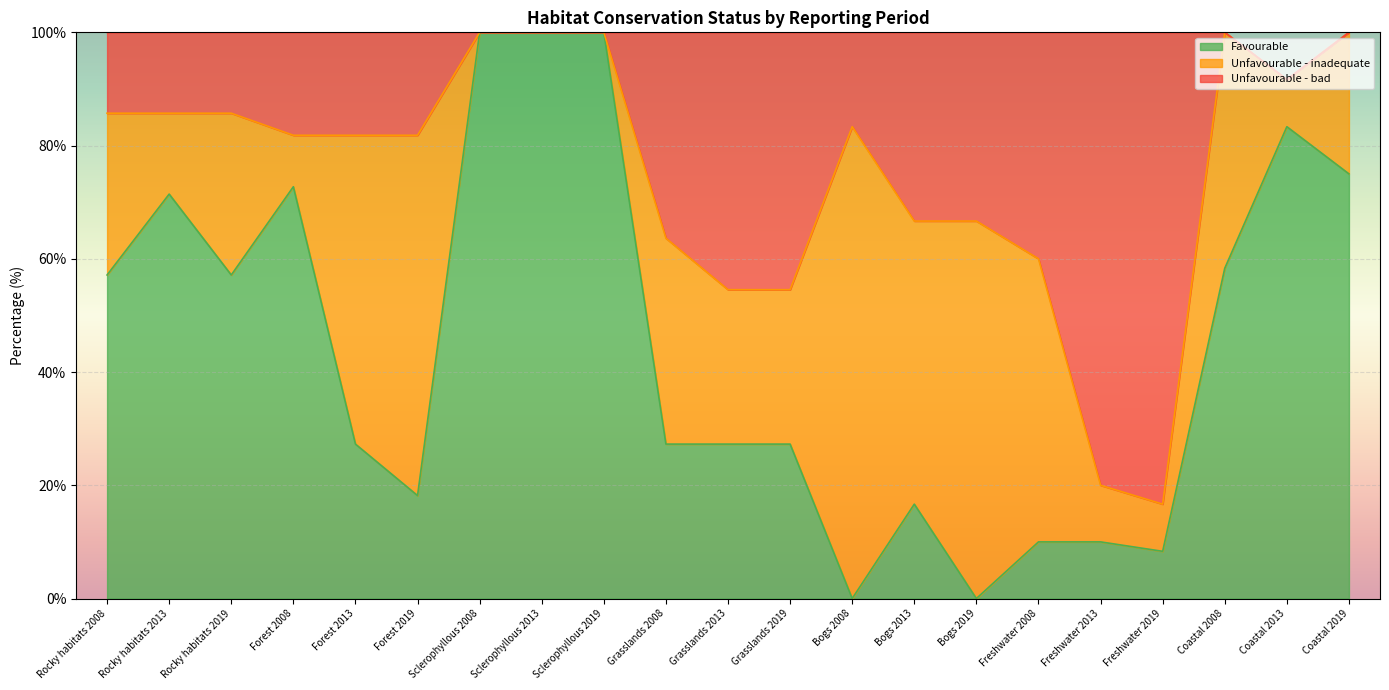

The Favourable series shows 21.4 at Rocky habitats 2008. True or false?

False